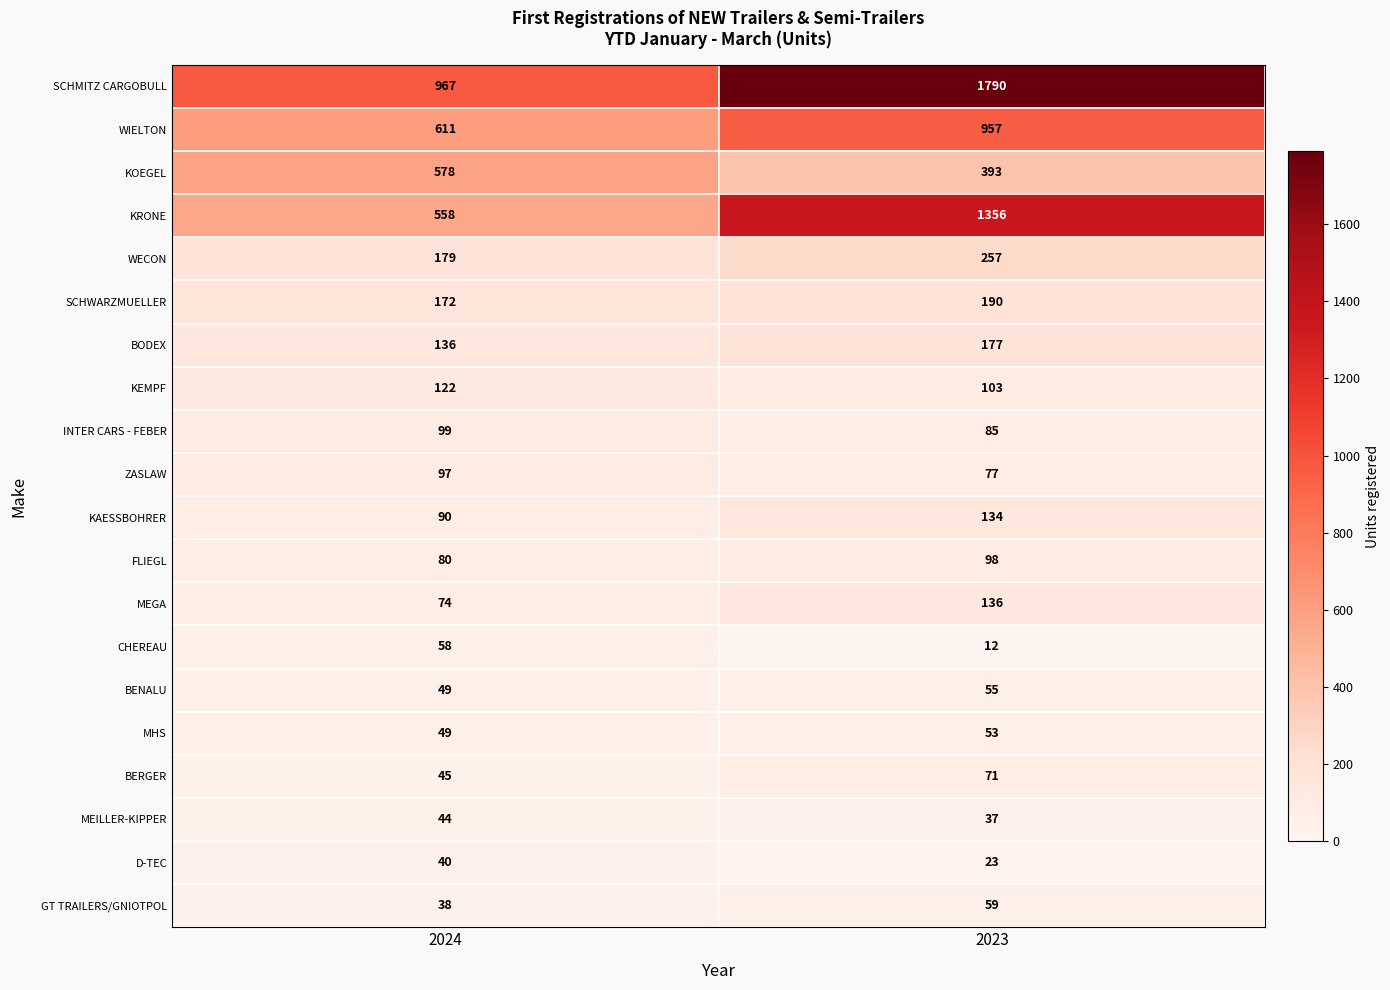

At how many categories does at least one series exceed 143?

2